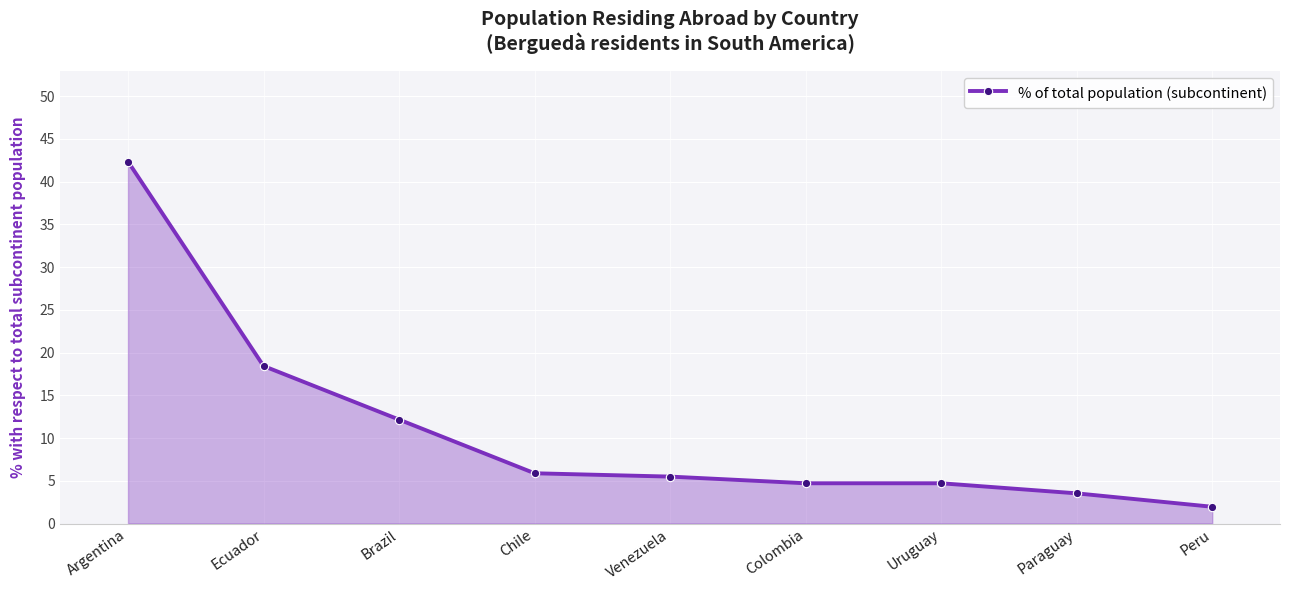

What is the change in value from Venezuela to Colombia?

-0.8